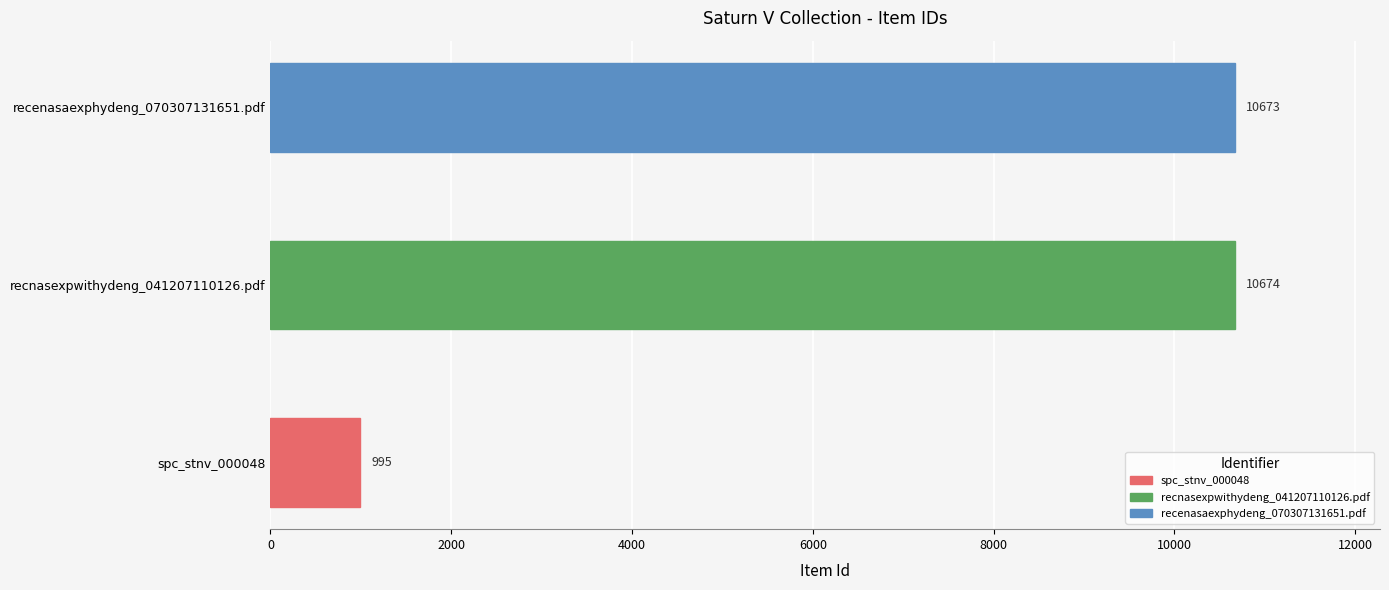

Which has a higher value, spc_stnv_000048 or recnasexpwithydeng_041207110126.pdf?

recnasexpwithydeng_041207110126.pdf